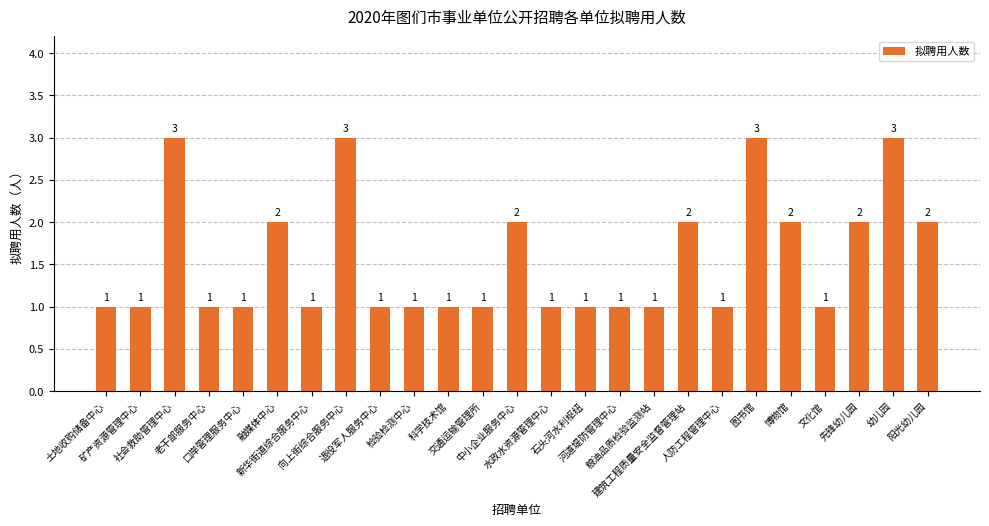

Which has a higher value, 人防工程管理中心 or 先锋幼儿园?

先锋幼儿园